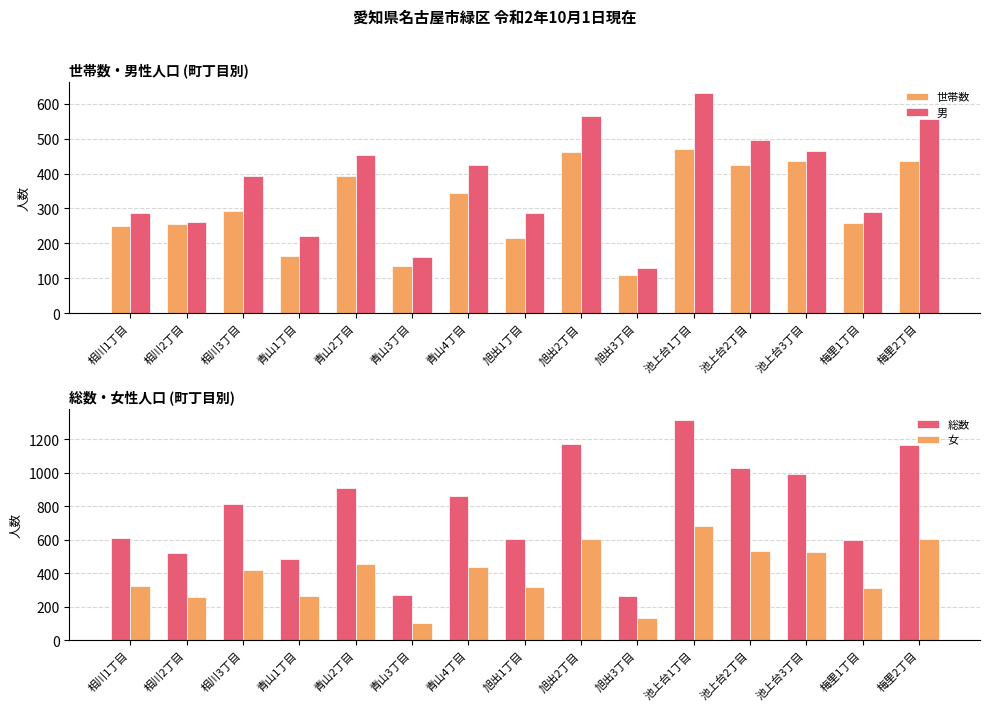

What is the highest value of the 総数 series?

1312